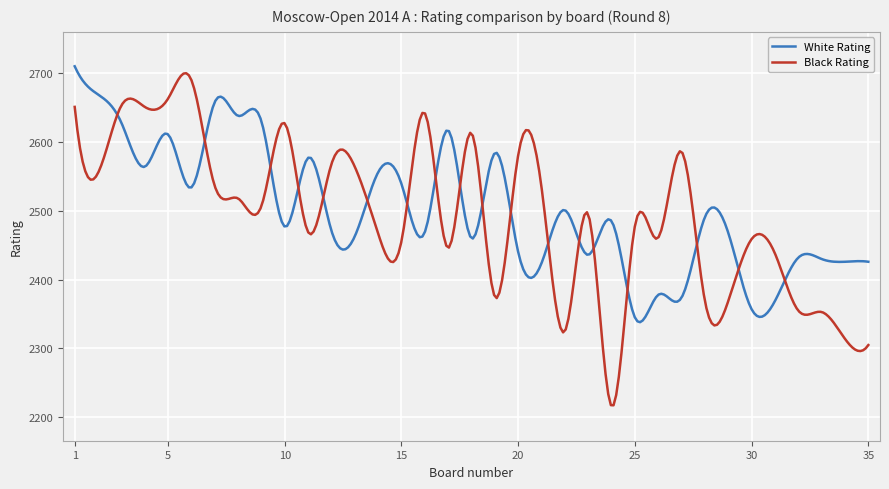

What is the lowest value of the White Rating series?

2338.2